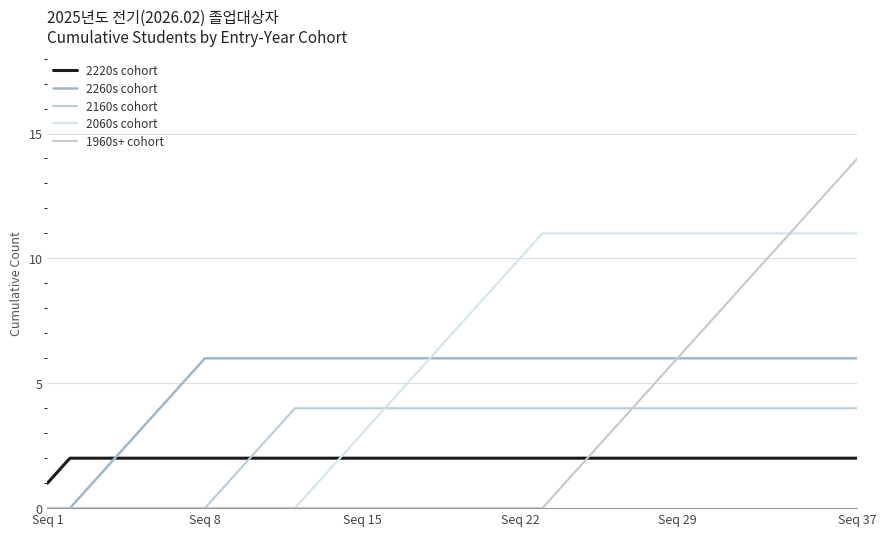

What is the average value of the 2220s cohort series?

2